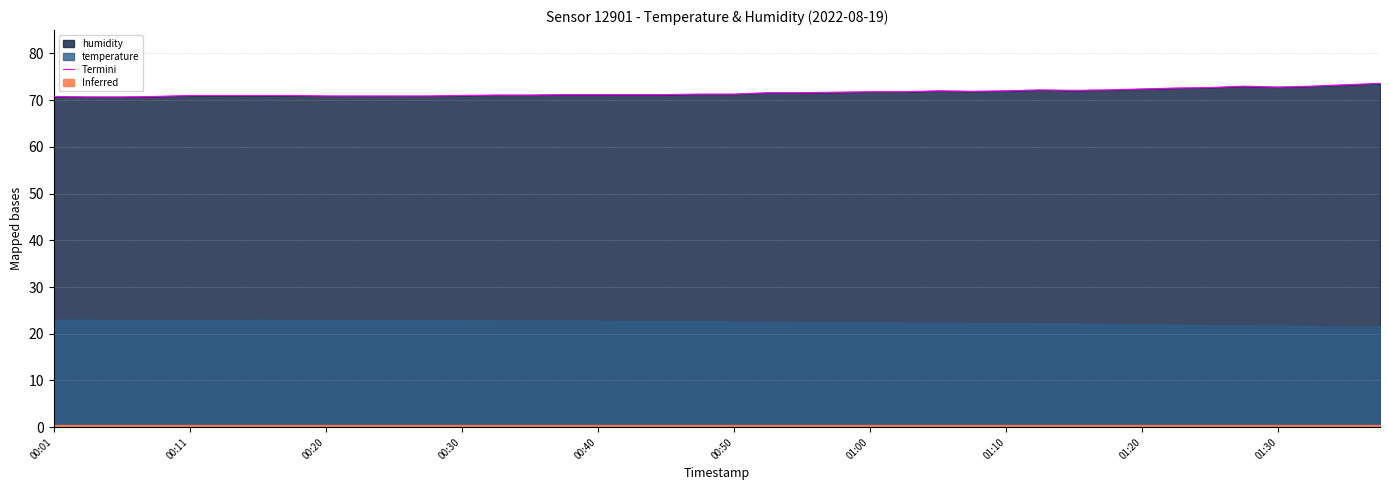

What is the highest value of the Termini series?

73.6